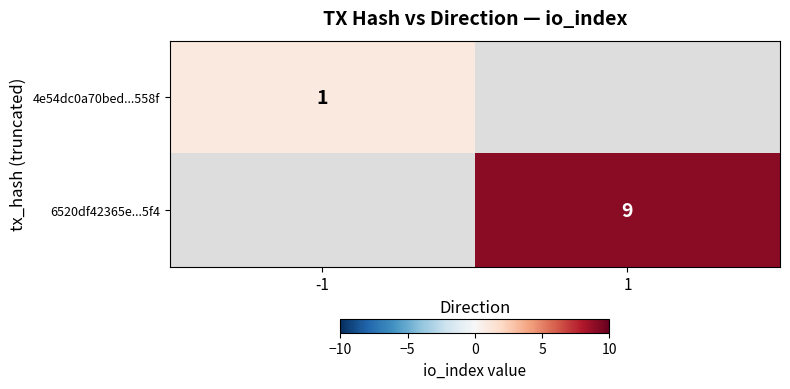

The value of 4e54dc0a70bed...558f at -1 is 1. True or false?

True